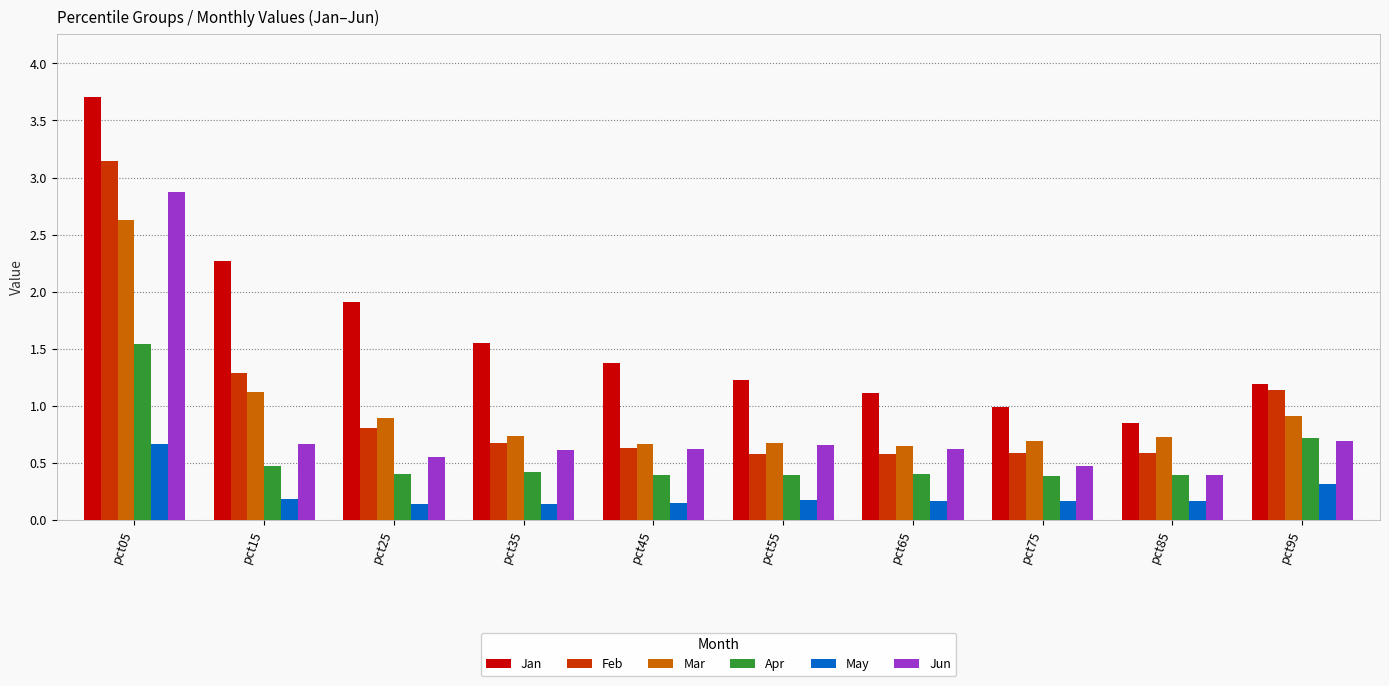

Is the value of May at pct15 greater than the value of Mar at pct45?

No